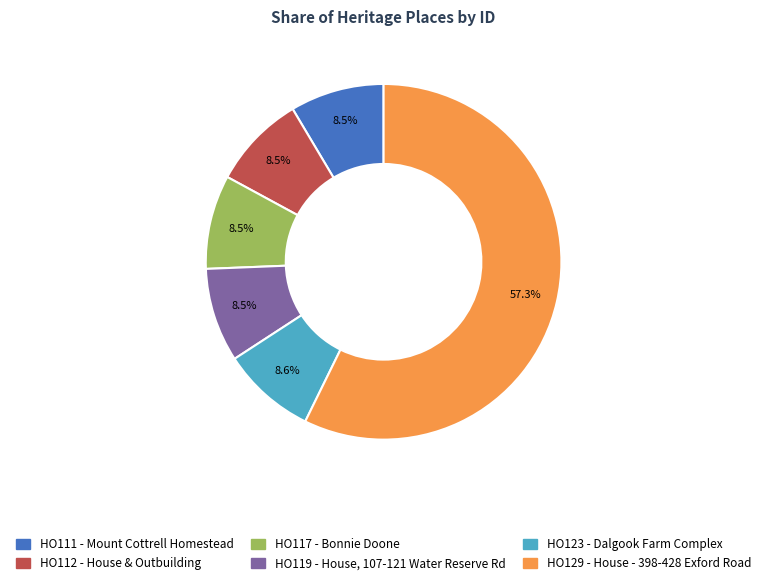

Approximately how many times larger is the value at HO111 - Mount Cottrell Homestead compared to HO112 - House & Outbuilding?

1.0